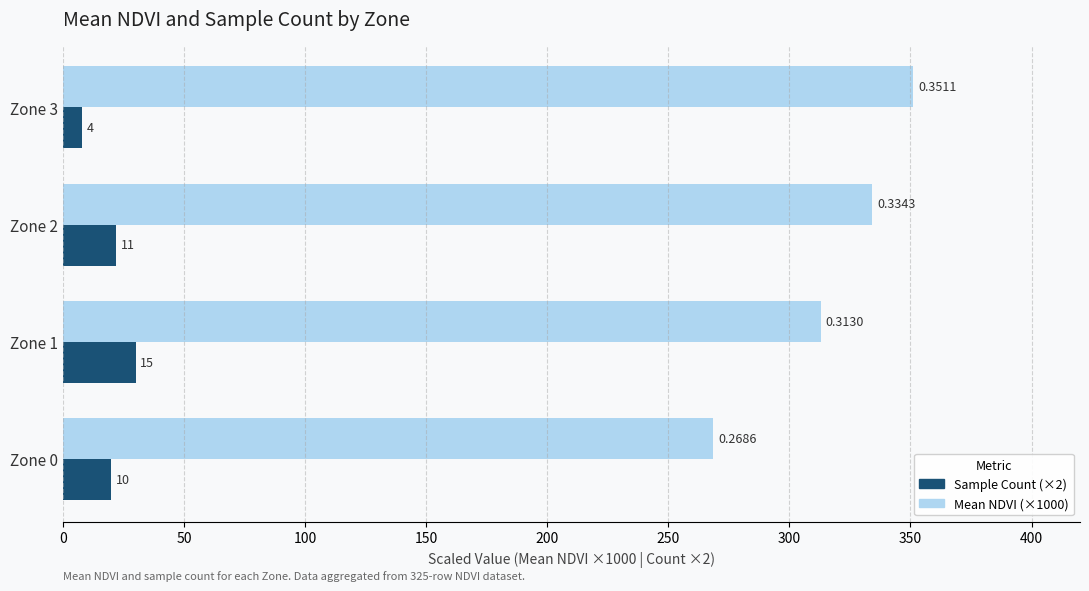

What are all the series names shown in the legend?

Sample Count (×2), Mean NDVI (×1000)